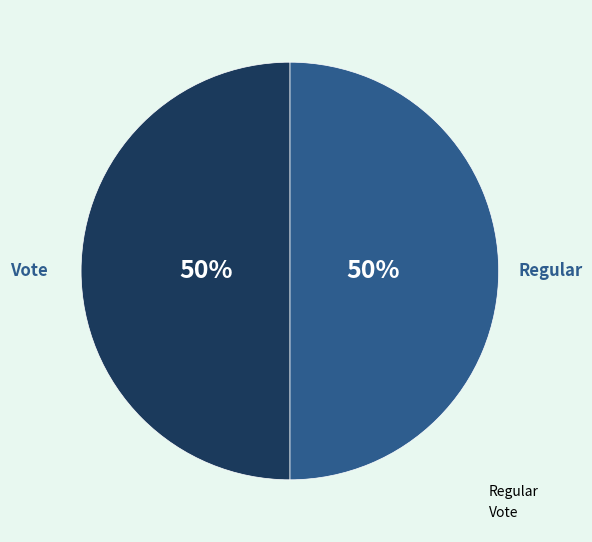

Approximately how many times larger is the value at Vote compared to Regular?

1.0